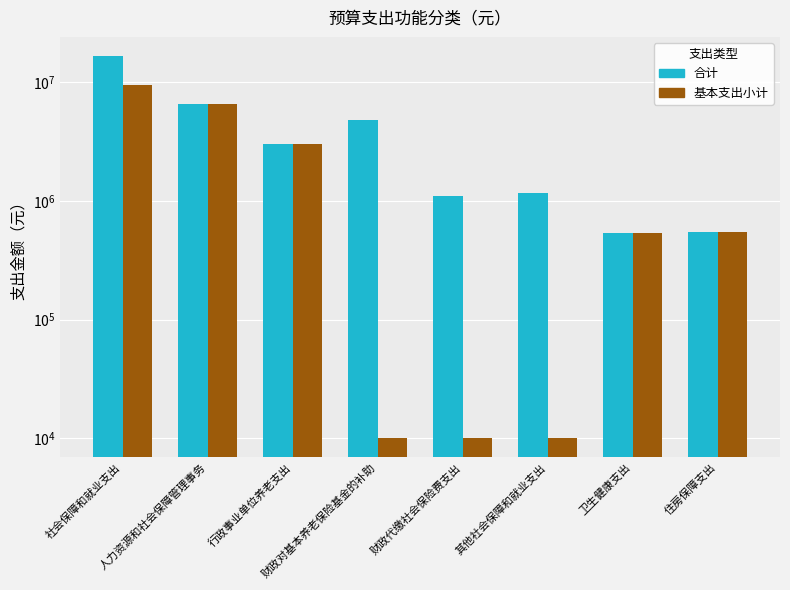

Which series has the widest spread of values?

合计